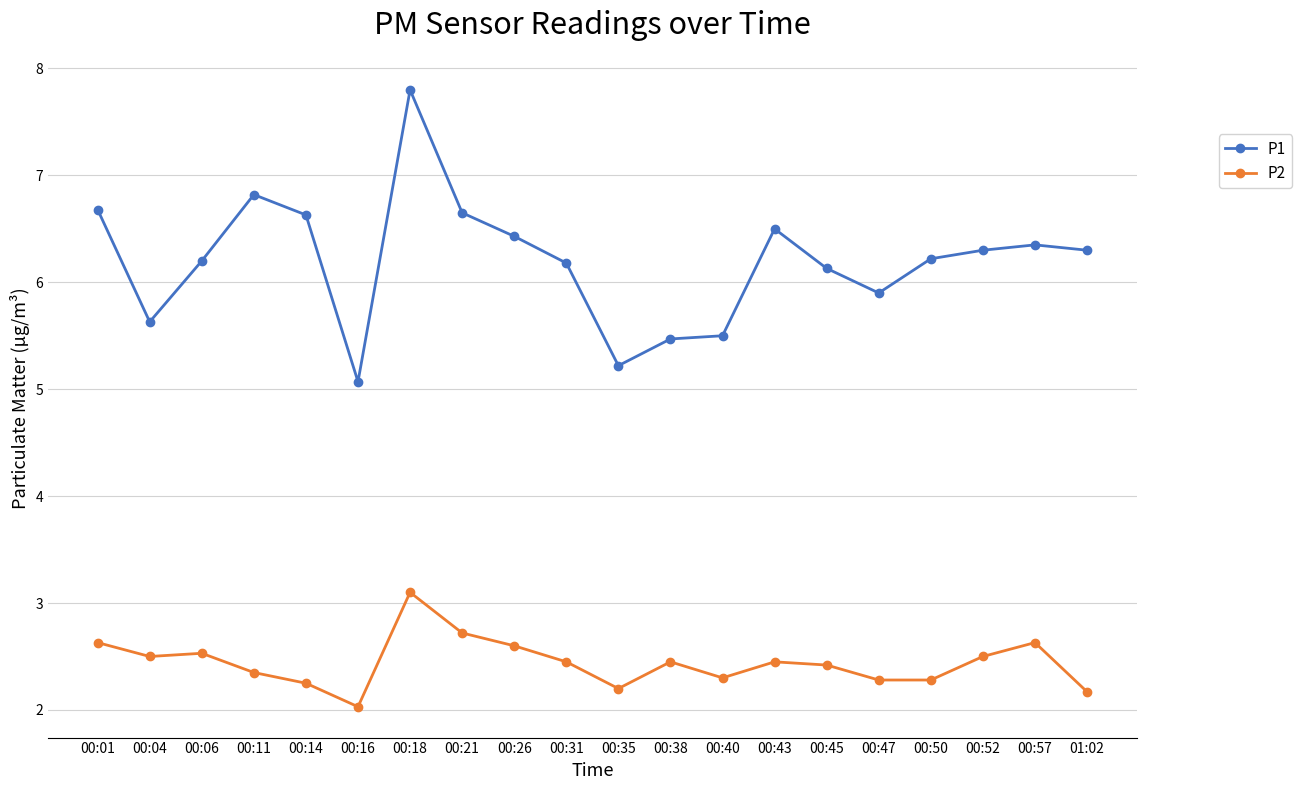

What is the sum of all P1 values?

124.0